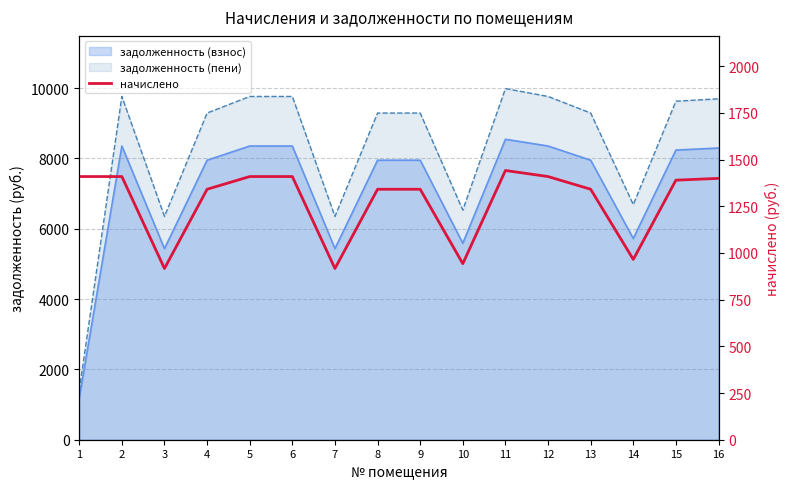

What is the difference between the second highest and second lowest values?

492.5